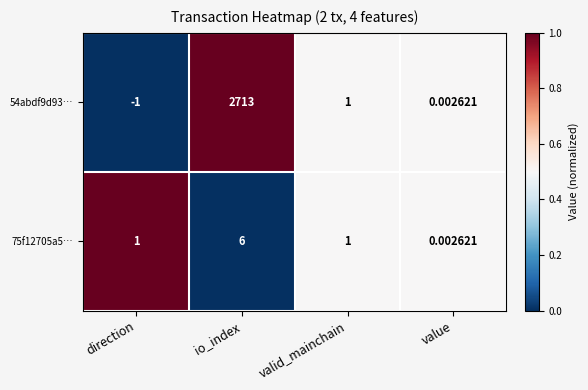

At which label does 54abdf9d93… first exceed 1?

io_index